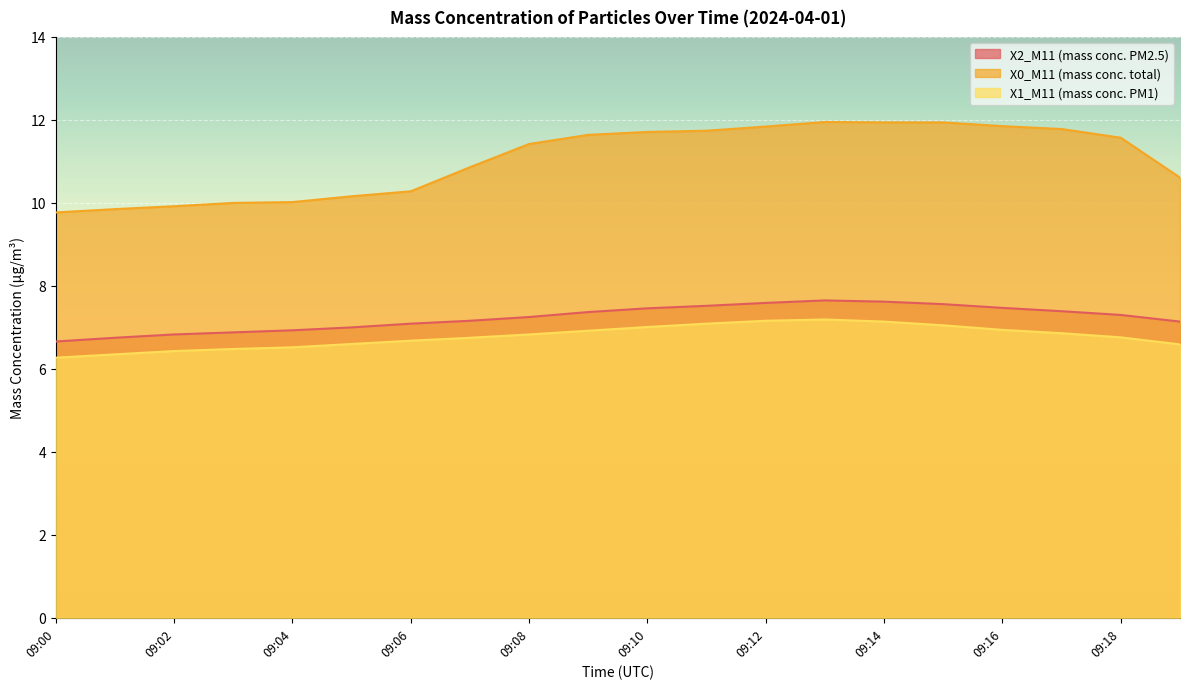

True or false: X0_M11 (mass conc. total) and X2_M11 (mass conc. PM2.5) cross at least once.

False